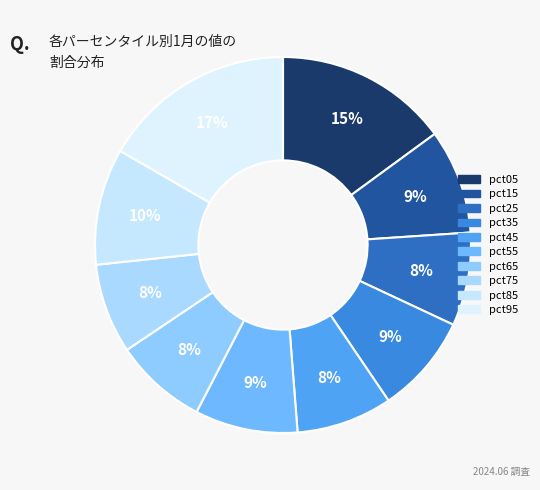

Combined, what portion of the pie is pct45 and pct05?

23.2%